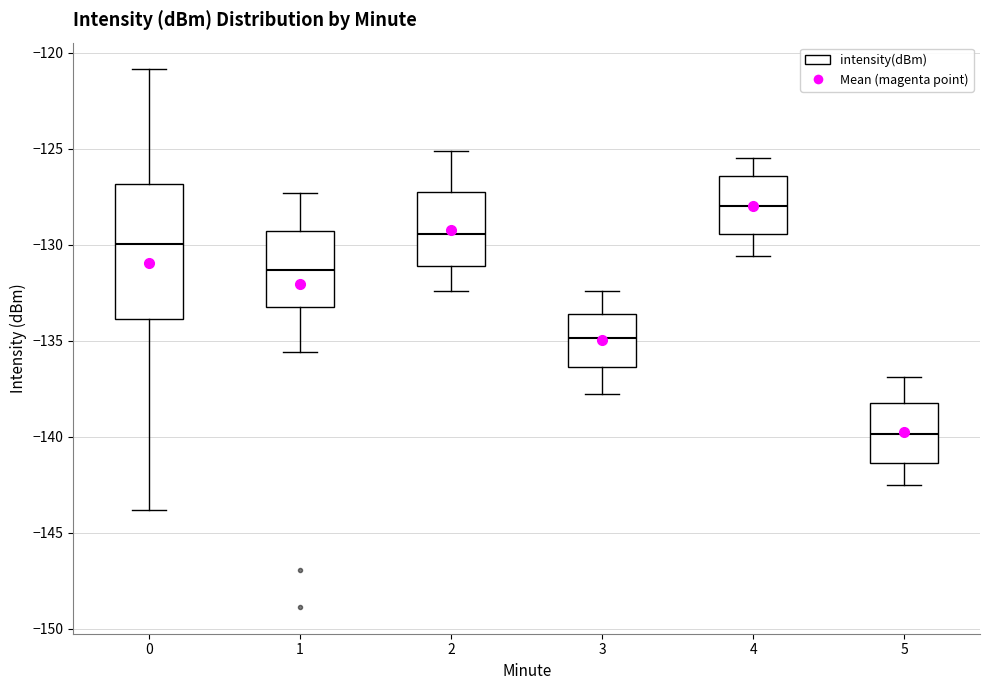

Reading left to right, read every box against the y-axis: the position of its median line, the range the box covers, and the ends of its whiskers. The values are not printed on the chart, so give them approximately, as read against the axis.

0: median -130.0, box -134.0 to -127.0, whiskers -144.0 to -121.0
1: median -131.5, box -133.0 to -129.5, whiskers -135.5 to -127.5
2: median -129.5, box -131.0 to -127.0, whiskers -132.5 to -125.0
3: median -135.0, box -136.5 to -133.5, whiskers -138.0 to -132.5
4: median -128.0, box -129.5 to -126.5, whiskers -130.5 to -125.5
5: median -140.0, box -141.5 to -138.0, whiskers -142.5 to -137.0